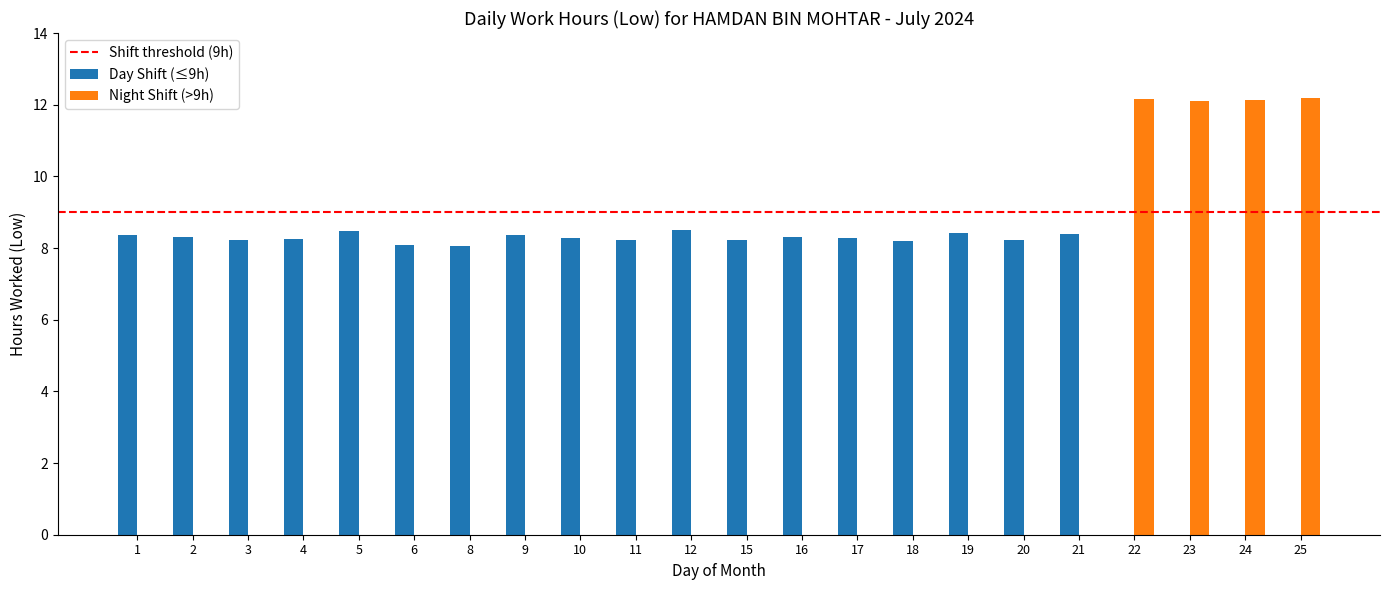

What is the greatest value displayed?

12.2